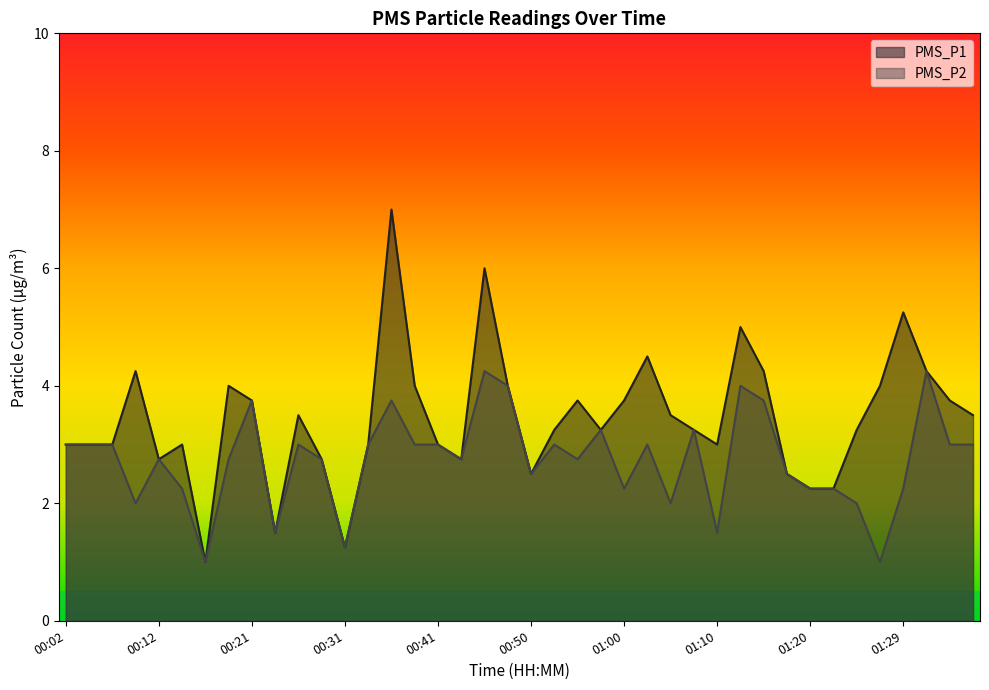

The value of PMS_P1 at 00:46 is 2.8. True or false?

False